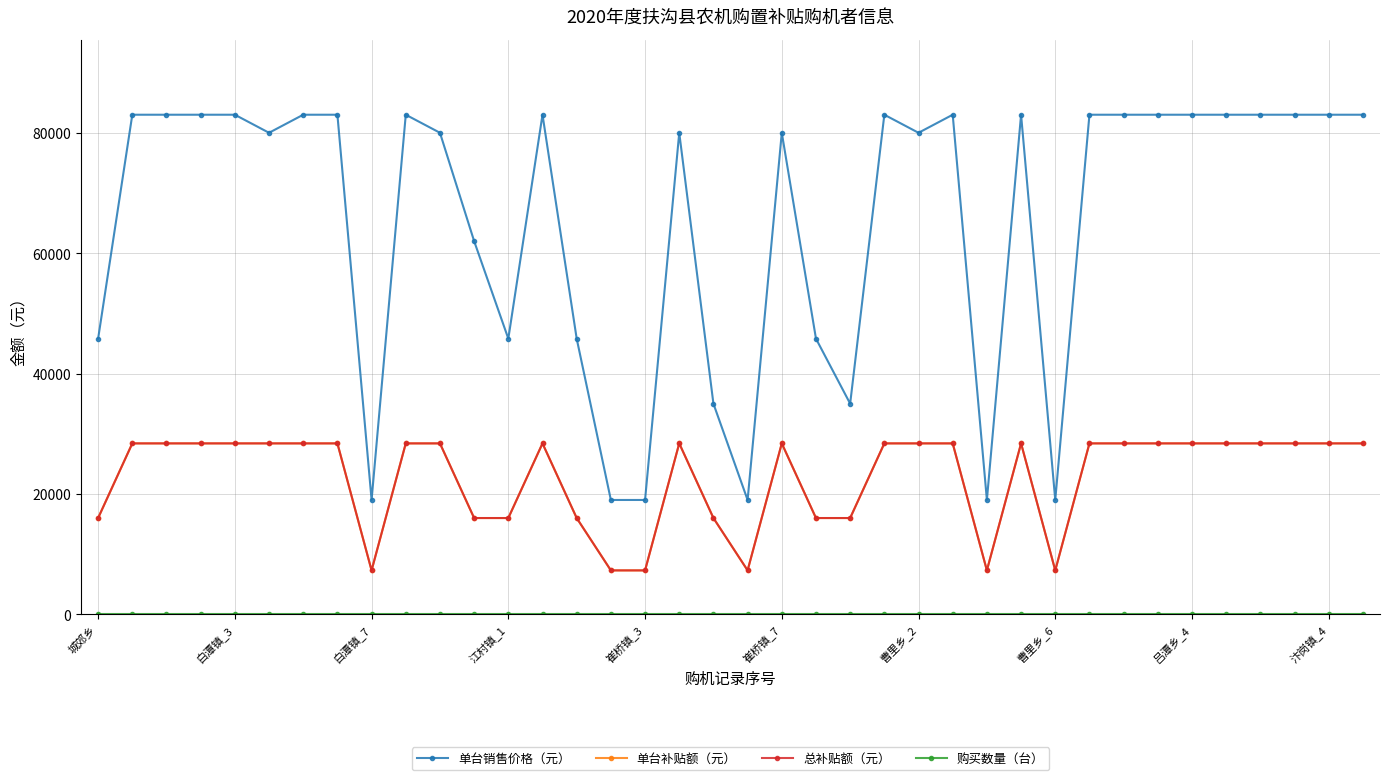

Does the chart have visible grid lines?

Yes